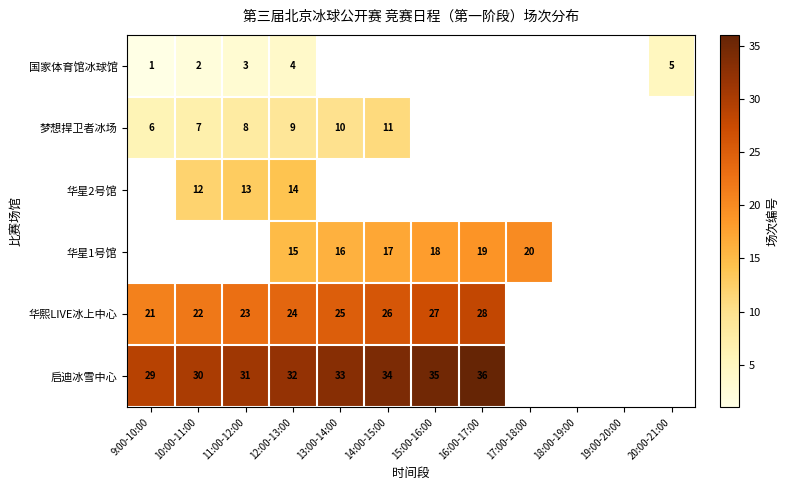

True or false: 华星2号馆 has a value of 12 at 10:00-11:00.

True